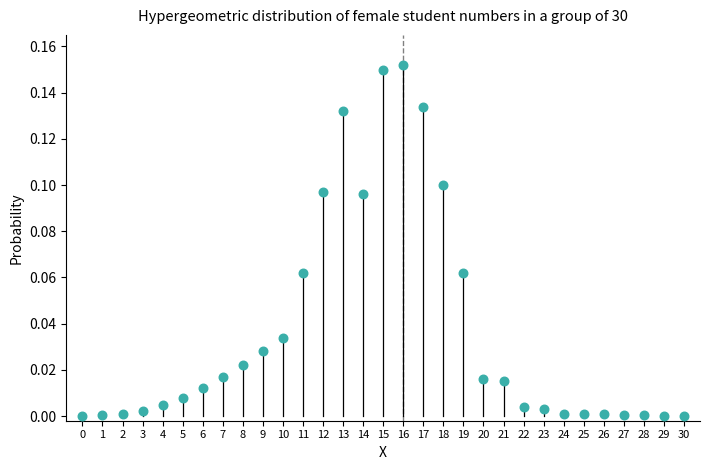

Count the number of points in this scatter plot.

31